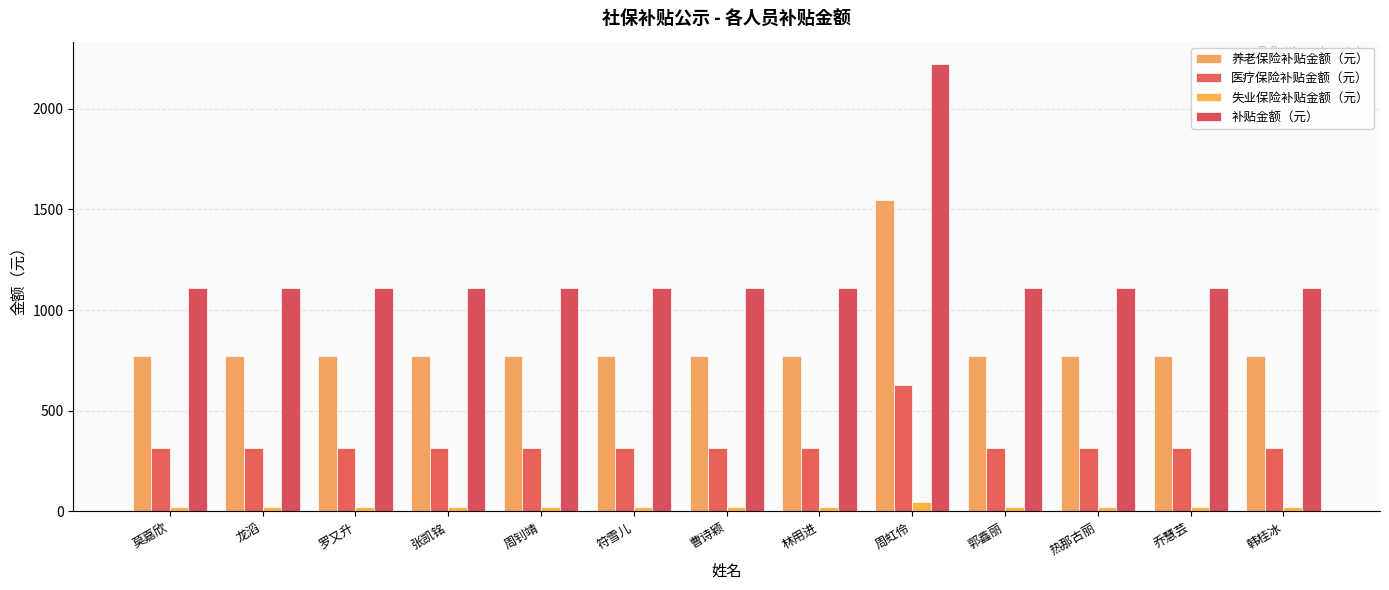

What are all the series names shown in the legend?

养老保险补贴金额（元）, 医疗保险补贴金额（元）, 失业保险补贴金额（元）, 补贴金额（元）